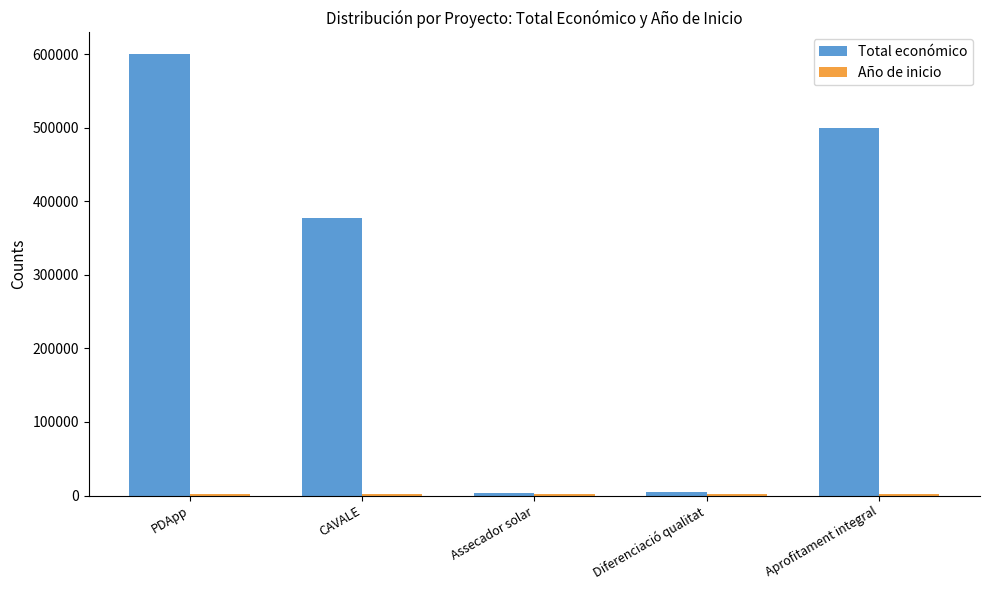

The Total económico series shows 499868 at Aprofitament integral. True or false?

True